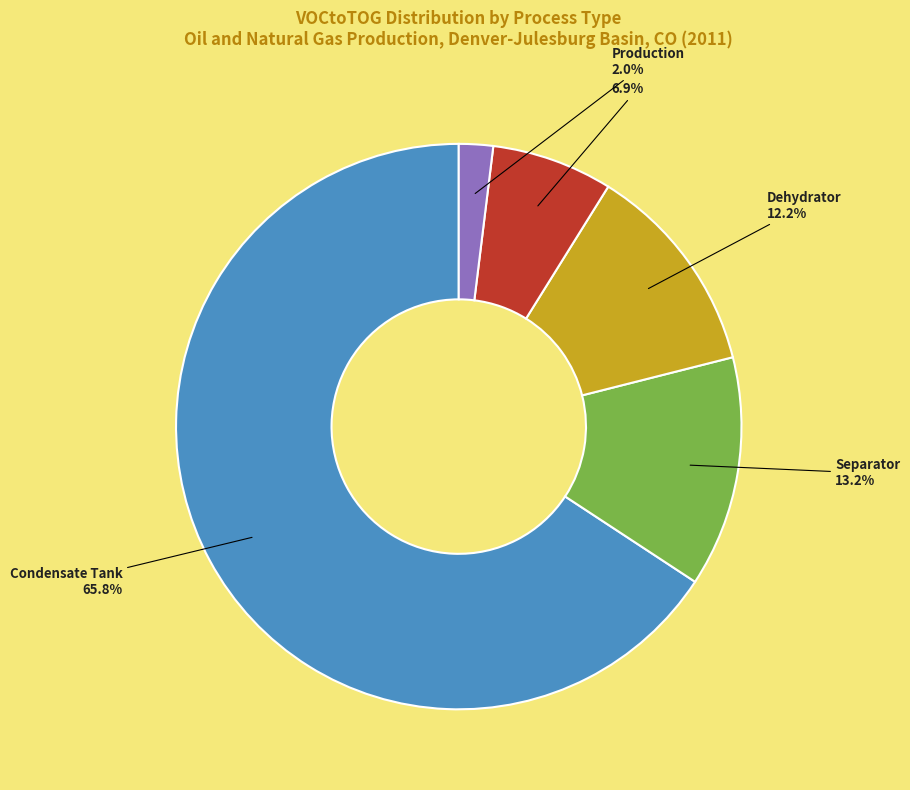

Is there a majority slice in this chart?

Yes